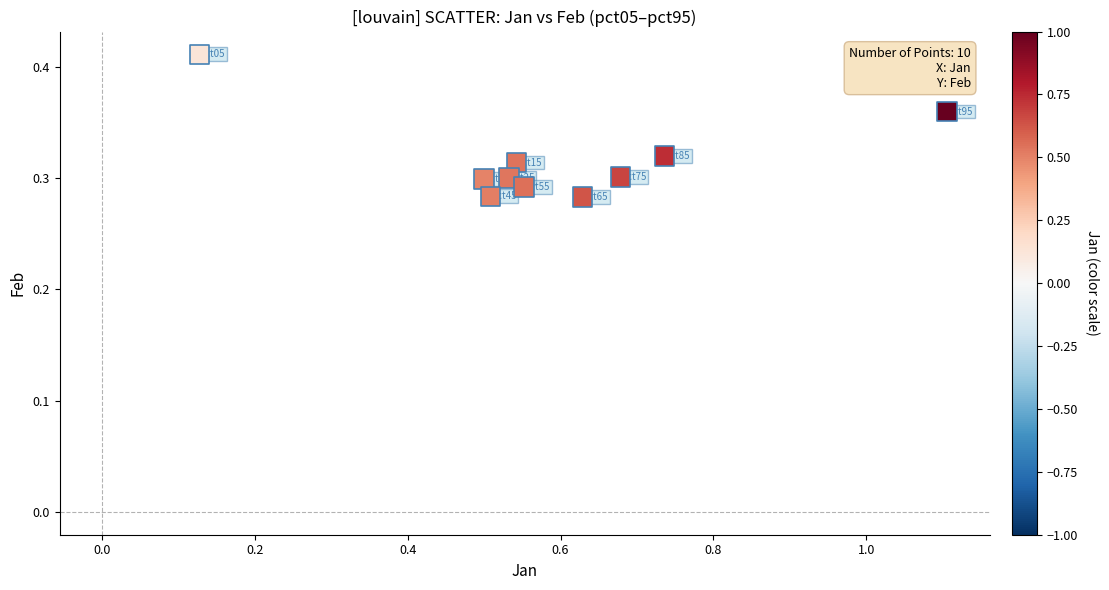

What is the average X value?

0.6